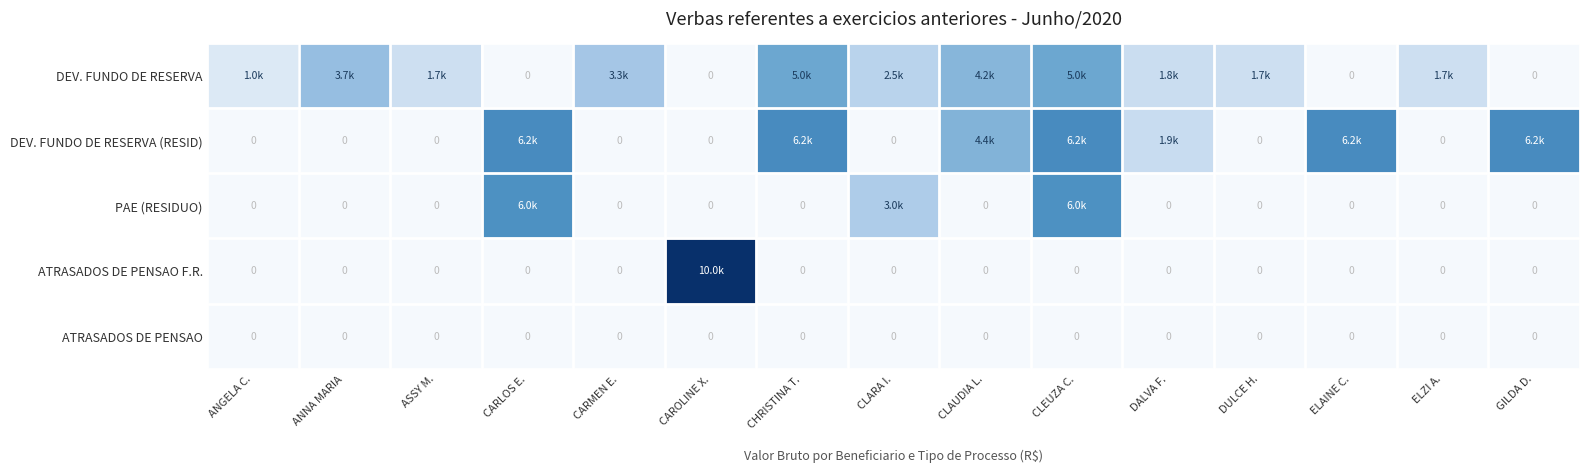

The value of DEV. FUNDO DE RESERVA at DULCE H. is 1666.7. True or false?

True